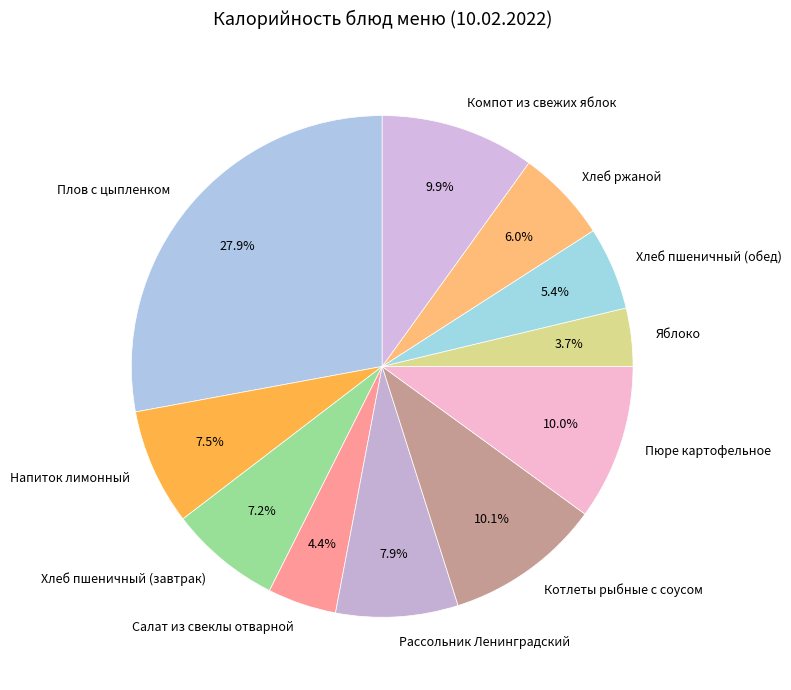

Which slice is the largest?

Плов с цыпленком